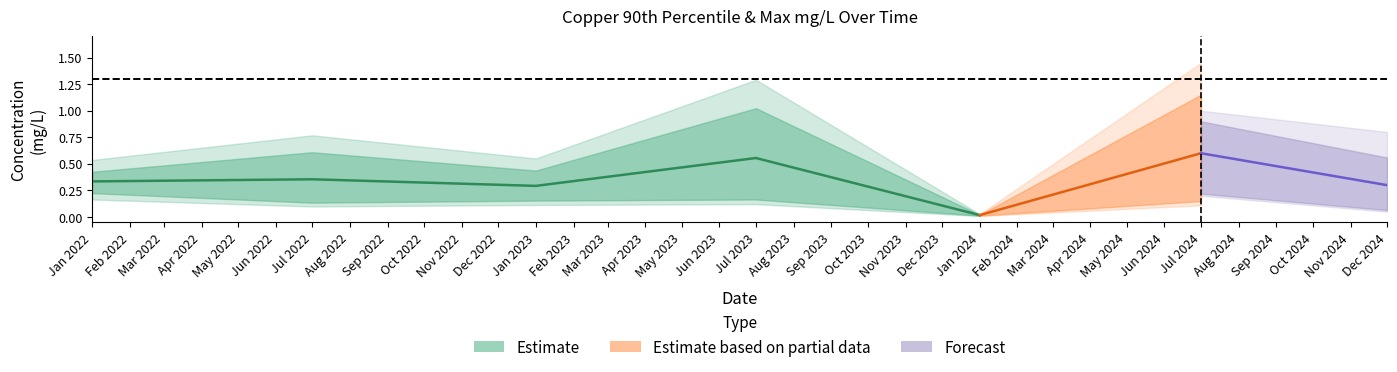

Is the value of copper_max at 2024-01-01 greater than the value of copper_90pct at 2023-07-01?

No